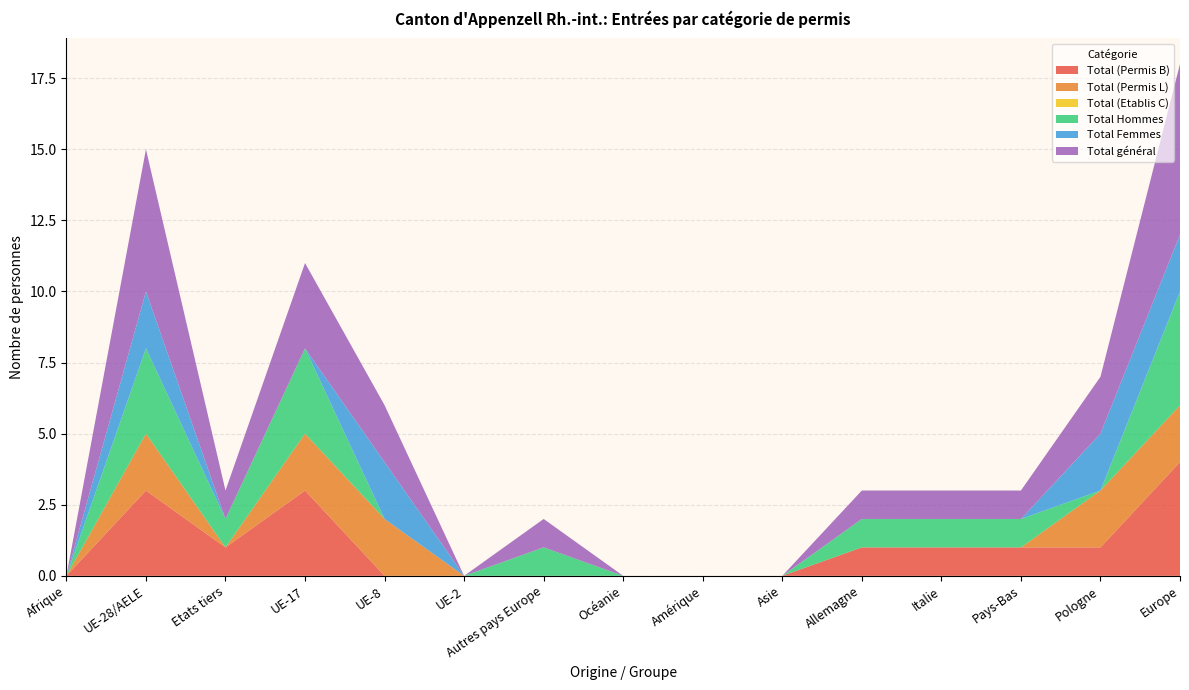

Reading right to left, list all the values displayed in this chart.

Total (Permis B): Europe=4	Pologne=1	Pays-Bas=1	Italie=1	Allemagne=1	Asie=0	Amérique=0	Océanie=0	Autres pays Europe=0	UE-2=0	UE-8=0	UE-17=3	Etats tiers=1	UE-28/AELE=3	Afrique=0
Total (Permis L): Europe=2	Pologne=2	Pays-Bas=0	Italie=0	Allemagne=0	Asie=0	Amérique=0	Océanie=0	Autres pays Europe=0	UE-2=0	UE-8=2	UE-17=2	Etats tiers=0	UE-28/AELE=2	Afrique=0
Total (Etablis C): Europe=0	Pologne=0	Pays-Bas=0	Italie=0	Allemagne=0	Asie=0	Amérique=0	Océanie=0	Autres pays Europe=0	UE-2=0	UE-8=0	UE-17=0	Etats tiers=0	UE-28/AELE=0	Afrique=0
Total Hommes: Europe=4	Pologne=0	Pays-Bas=1	Italie=1	Allemagne=1	Asie=0	Amérique=0	Océanie=0	Autres pays Europe=1	UE-2=0	UE-8=0	UE-17=3	Etats tiers=1	UE-28/AELE=3	Afrique=0
Total Femmes: Europe=2	Pologne=2	Pays-Bas=0	Italie=0	Allemagne=0	Asie=0	Amérique=0	Océanie=0	Autres pays Europe=0	UE-2=0	UE-8=2	UE-17=0	Etats tiers=0	UE-28/AELE=2	Afrique=0
Total général: Europe=6	Pologne=2	Pays-Bas=1	Italie=1	Allemagne=1	Asie=0	Amérique=0	Océanie=0	Autres pays Europe=1	UE-2=0	UE-8=2	UE-17=3	Etats tiers=1	UE-28/AELE=5	Afrique=0